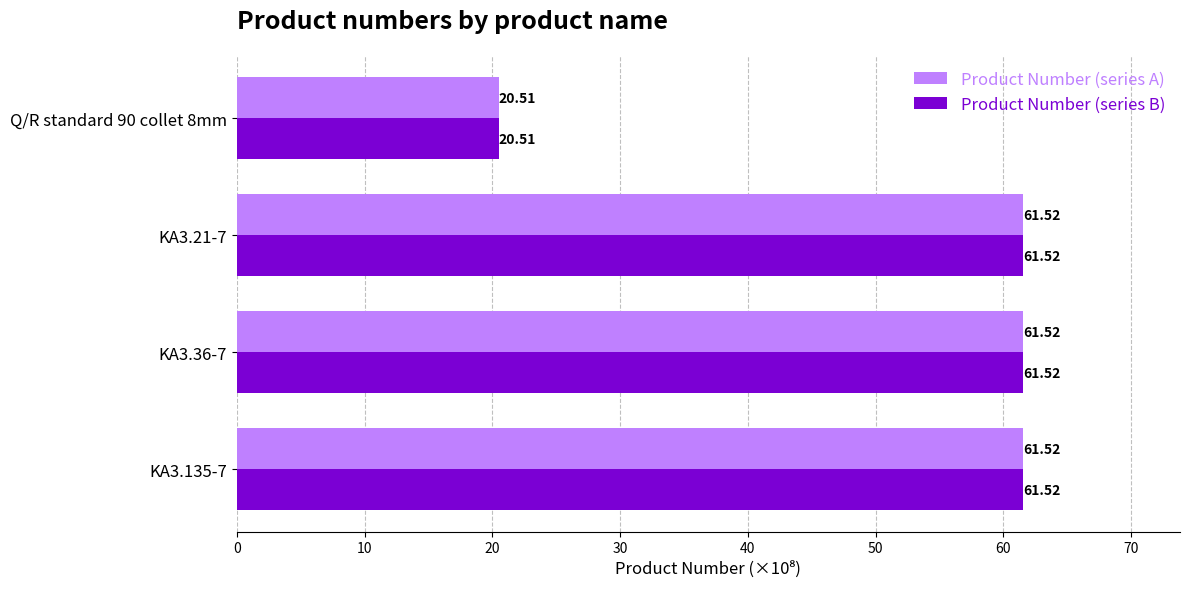

Where is Product Number (series A) nearest to the value 41?

Q/R standard 90 collet 8mm